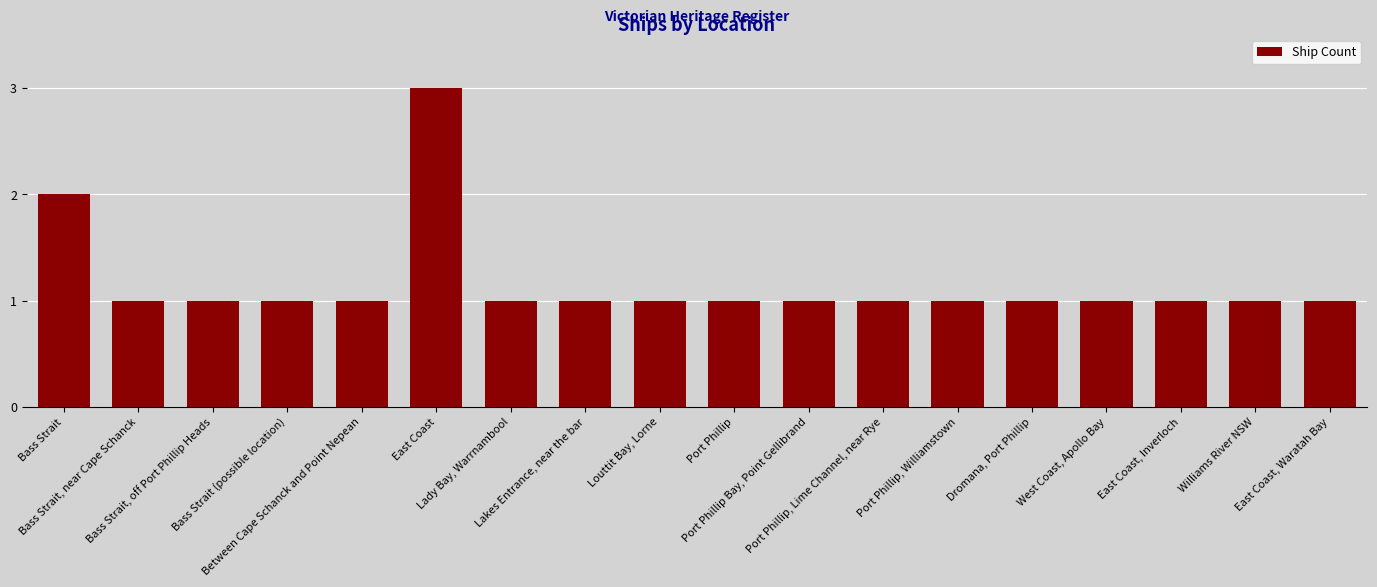

How many values are between 1 and 2?

17